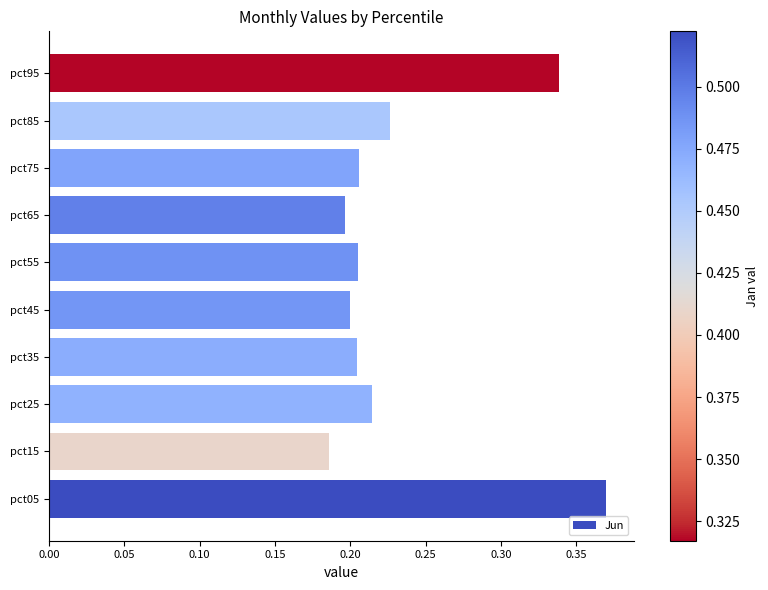

What is the sum of all values?

2.3